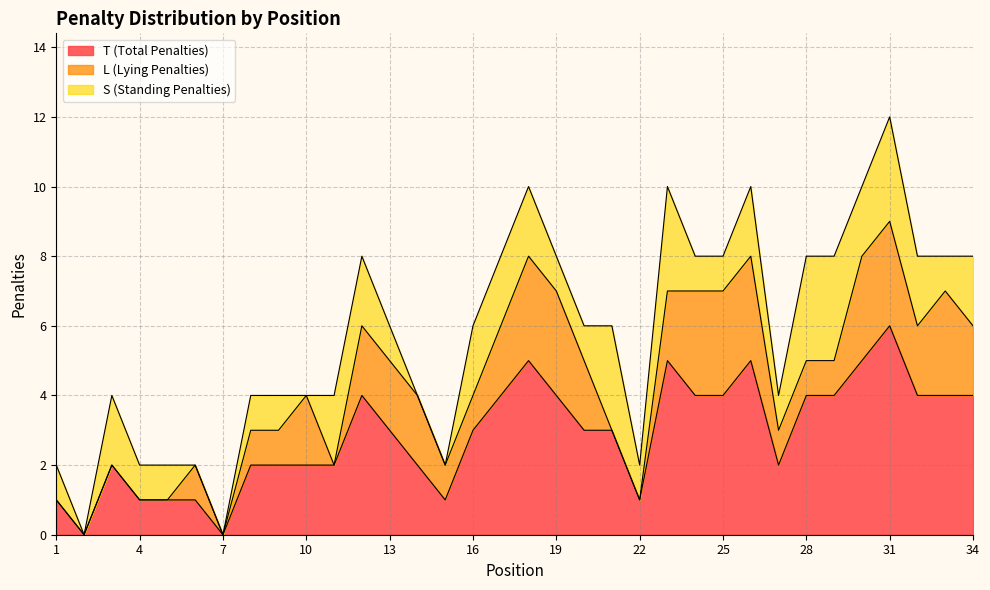

At how many categories does at least one series exceed 4?

5